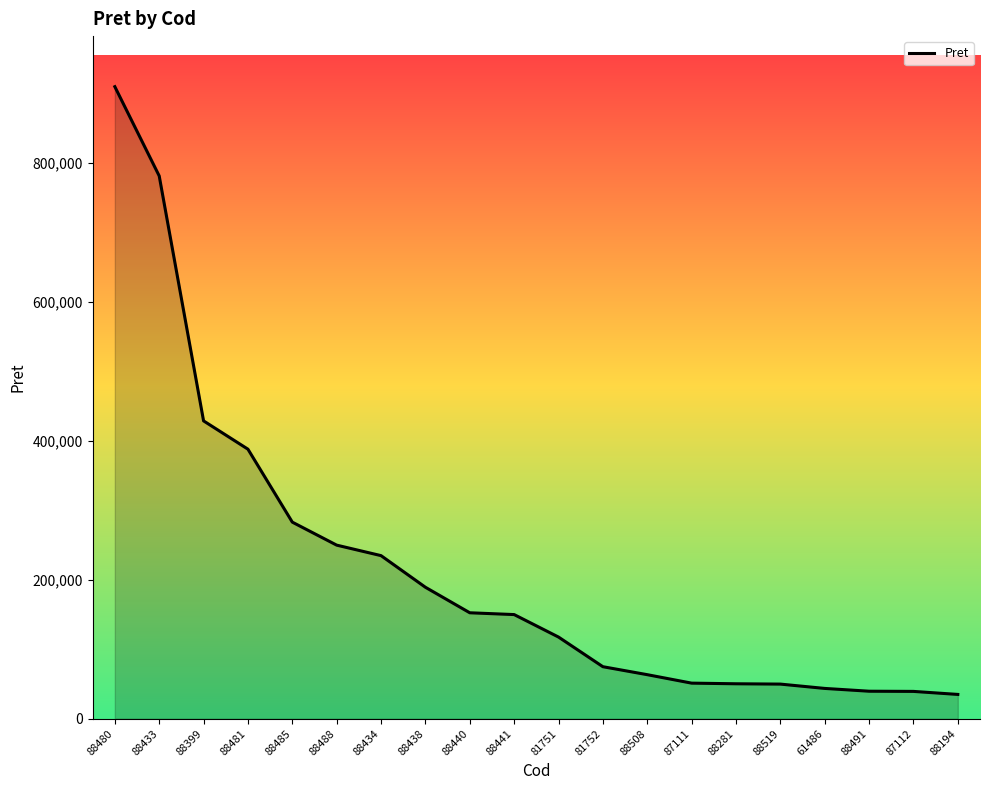

What is the difference between the maximum and minimum values?

875228.5